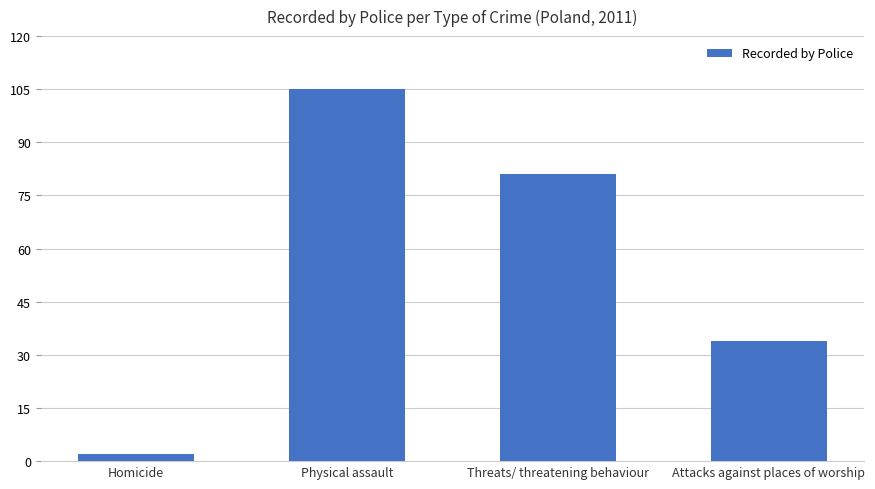

What is the sum of the values at Homicide and Threats/ threatening behaviour?

83